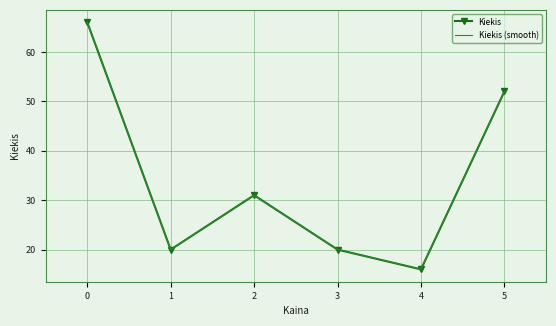

How many data points does each series have?

6